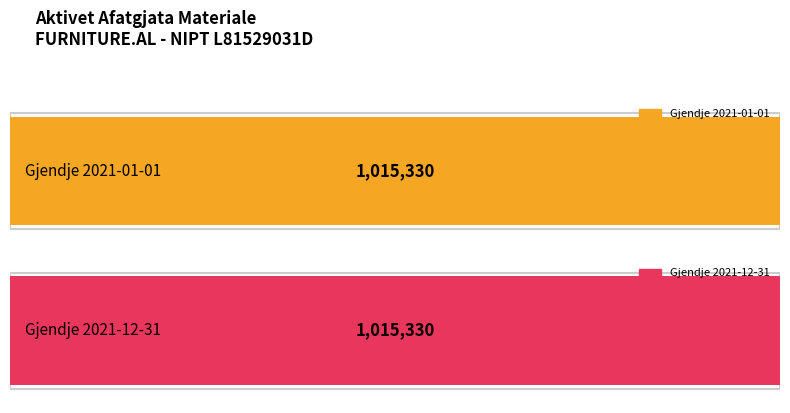

Are the bars horizontal?

Yes